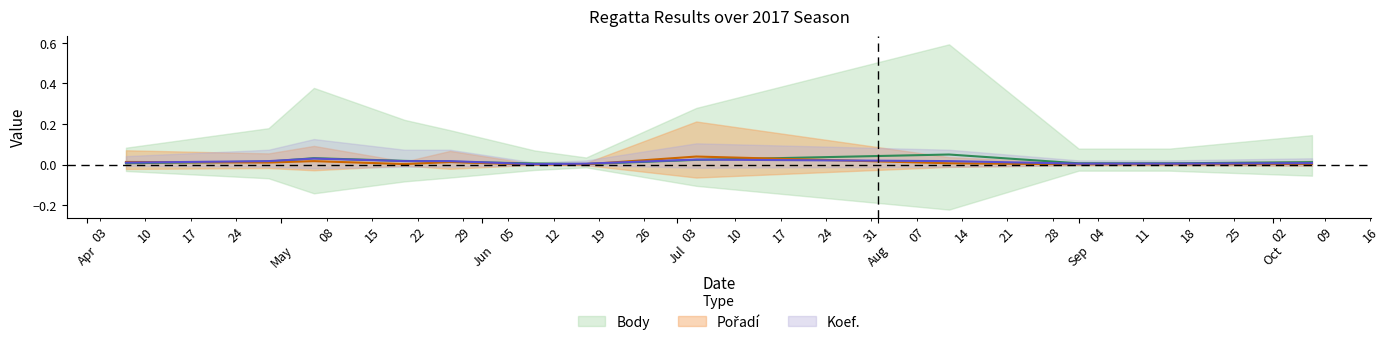

Which category has the lowest value in the Koef. series?

2017-06-09